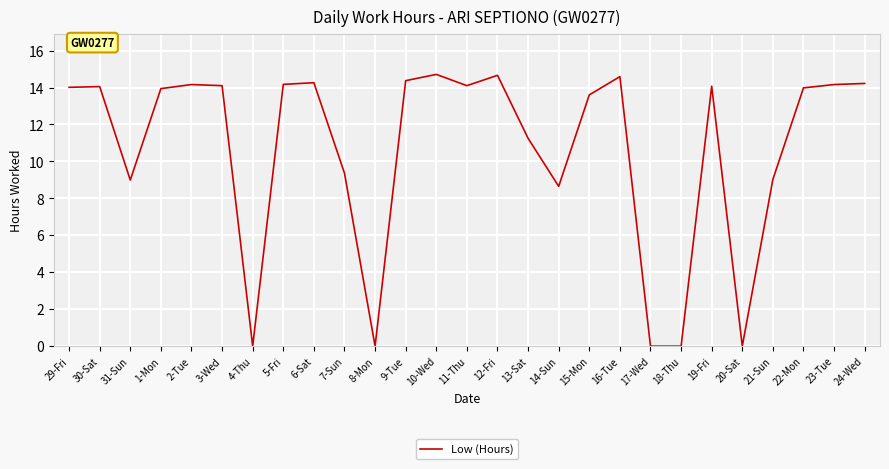

True or false: the data shows 8.7 at 14-Sun.

True